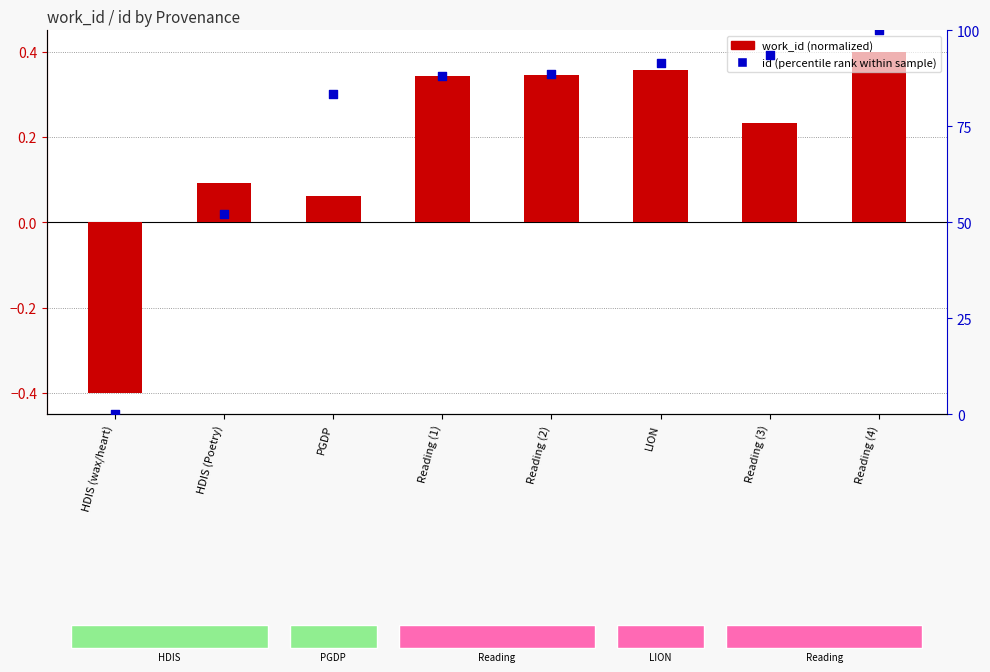

What are all the series names shown in the legend?

work_id (normalized), id (percentile rank)